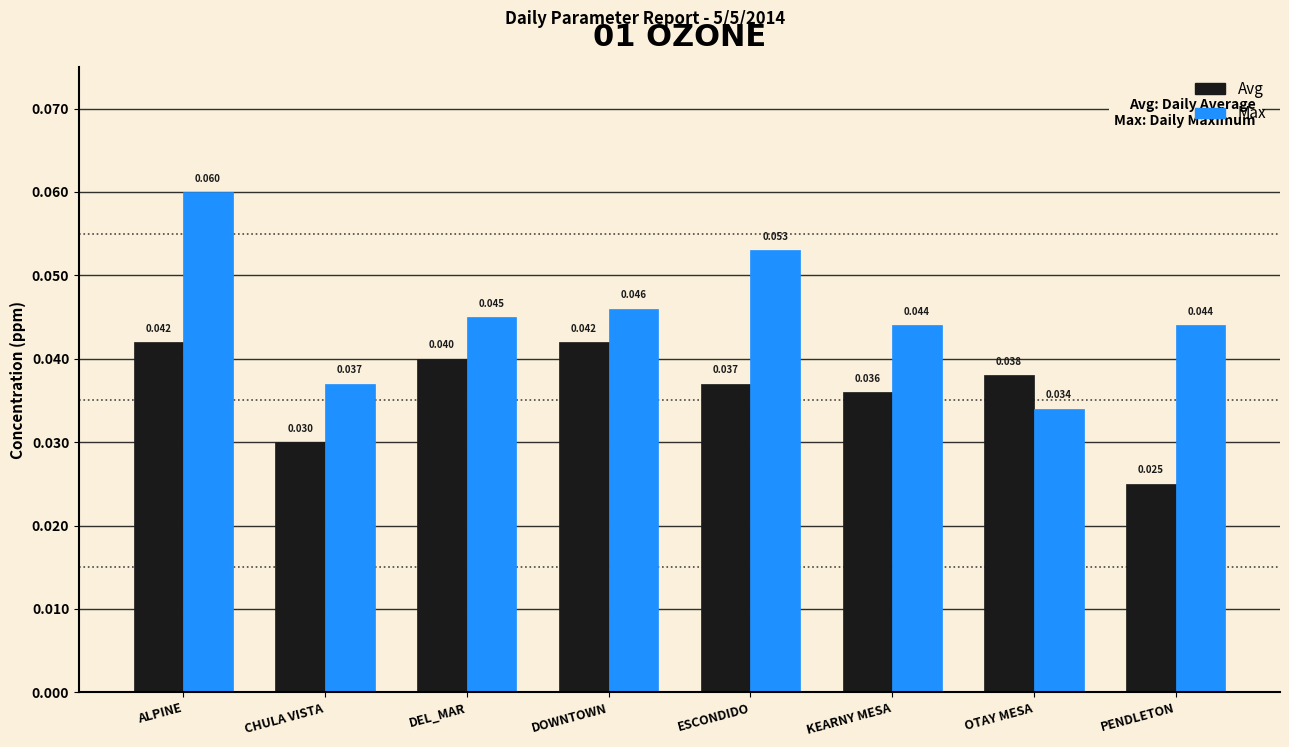

At which category does the chart reach its peak across all series?

ALPINE